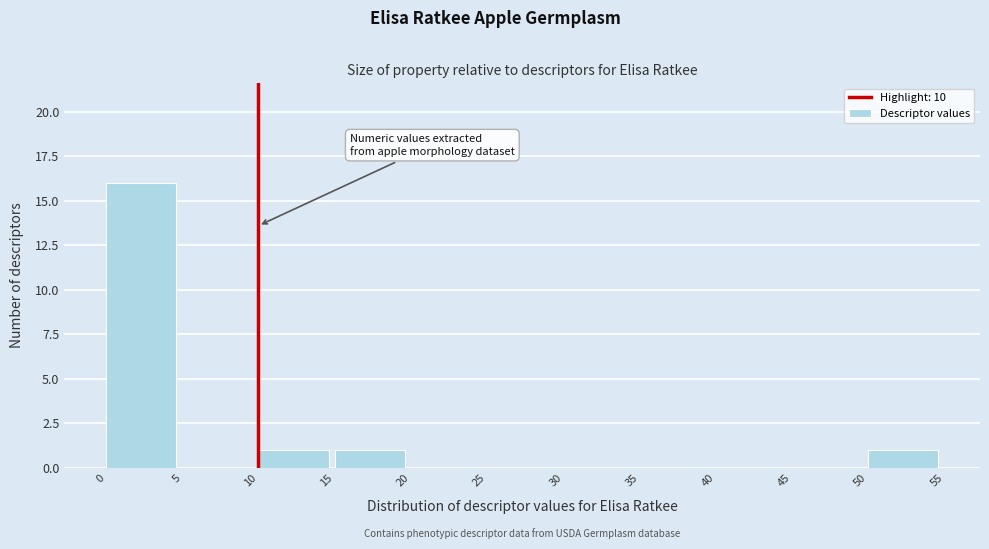

How tall is the bar that spans 50 to 55 on the x-axis? The values are not printed on the chart, so give them approximately, as read against the axis.

1